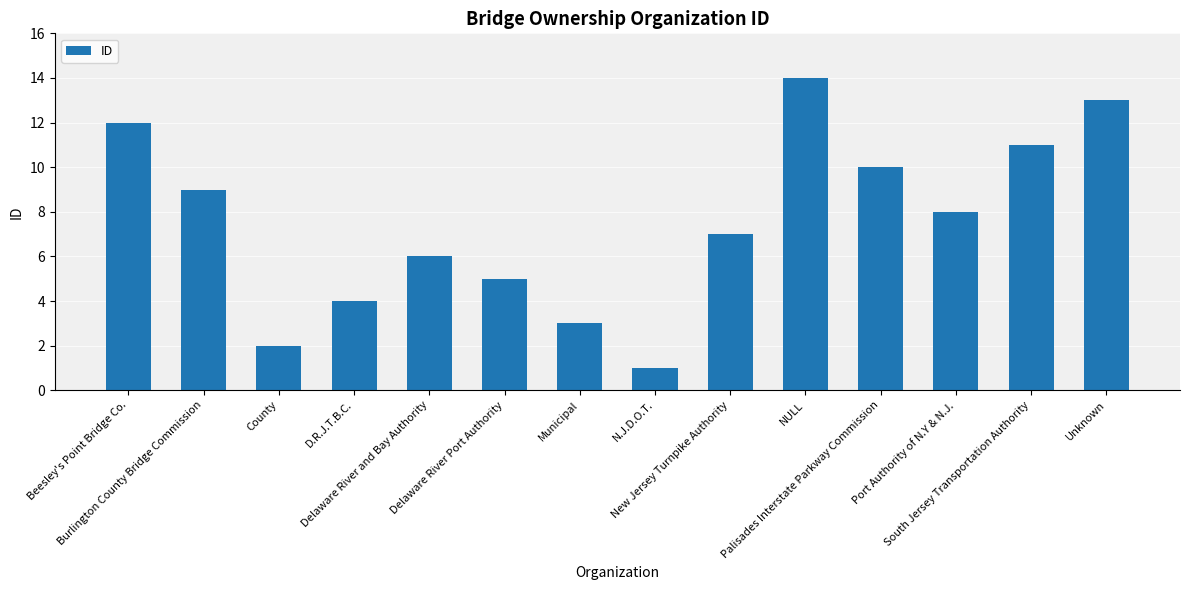

What is the average value?

8